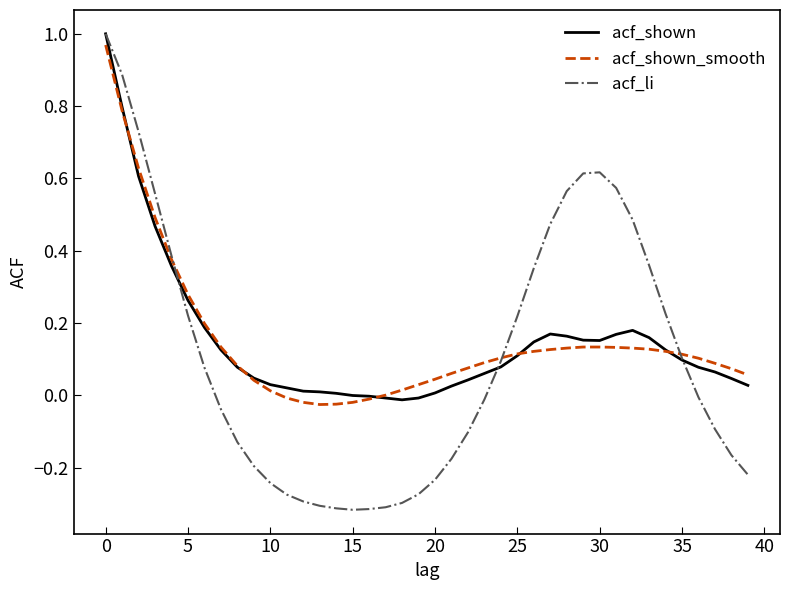

Which series has the widest spread of values?

acf_li